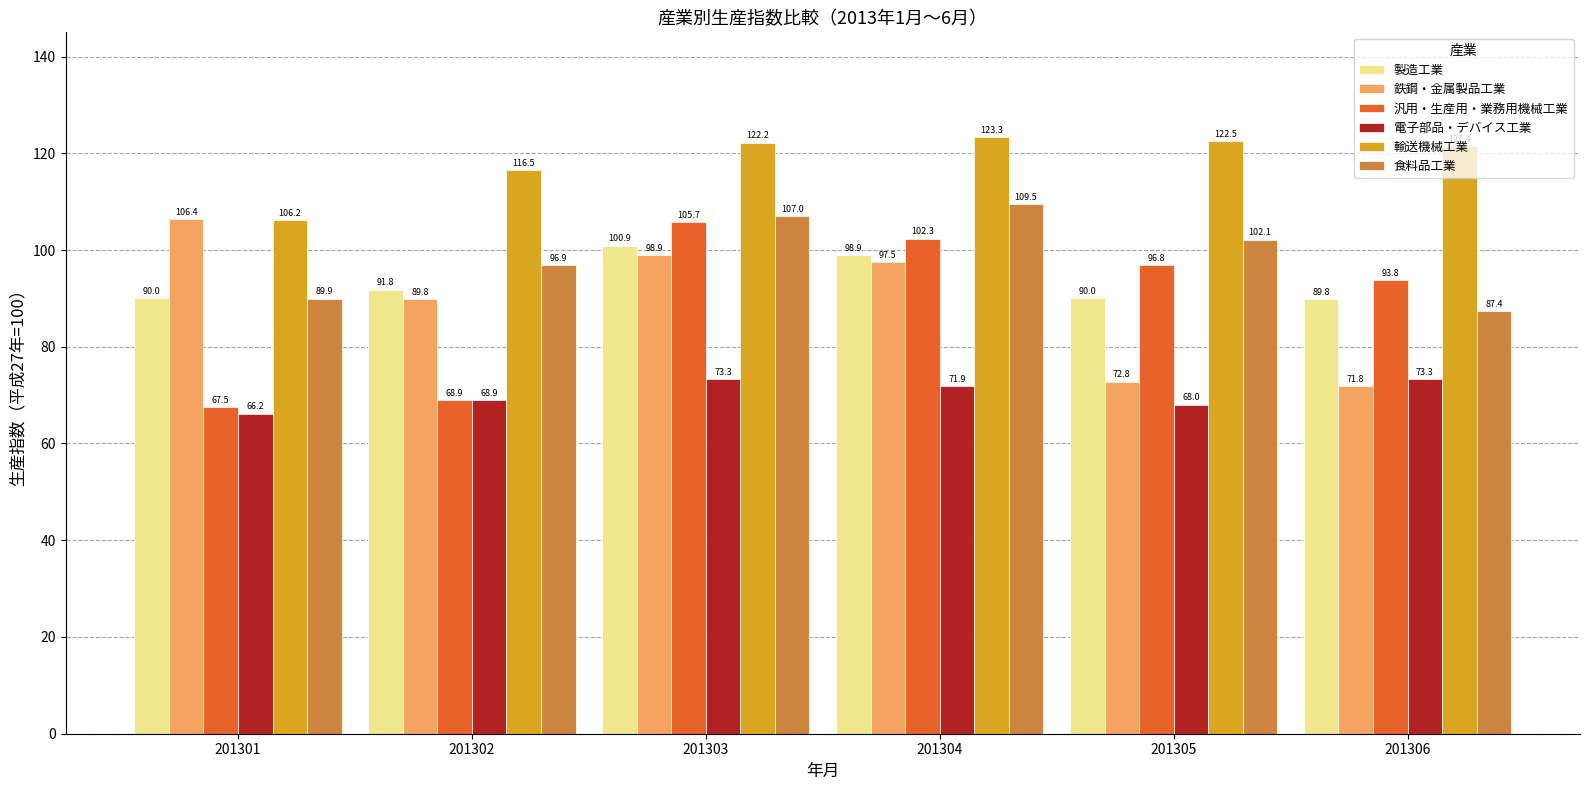

Which series changed the most between 201301 and 201302?

鉄鋼・金属製品工業